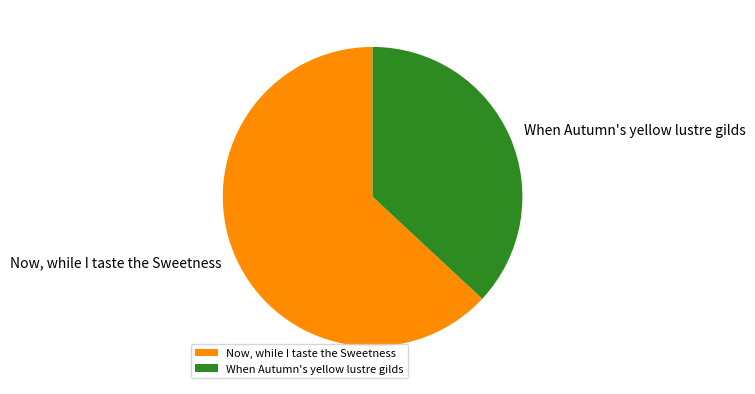

What is the smallest slice in the pie chart?

When Autumn's yellow lustre gilds